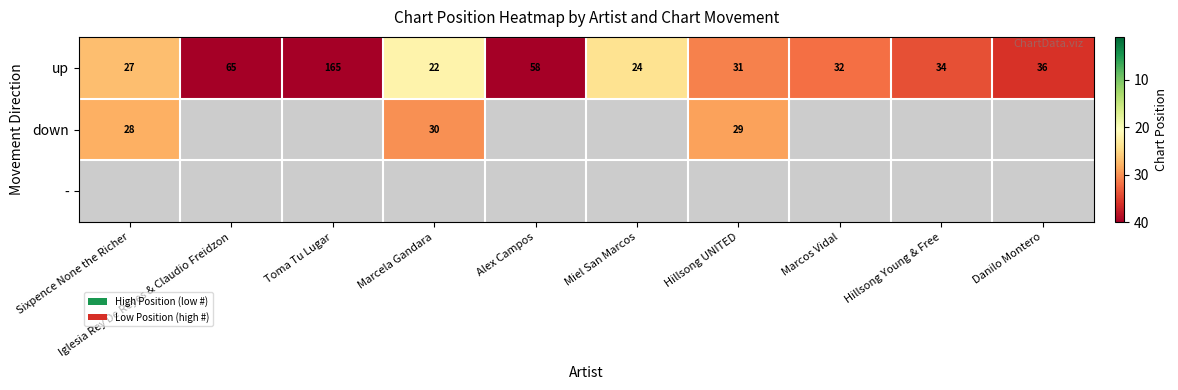

At which label does up reach its peak?

Toma Tu Lugar